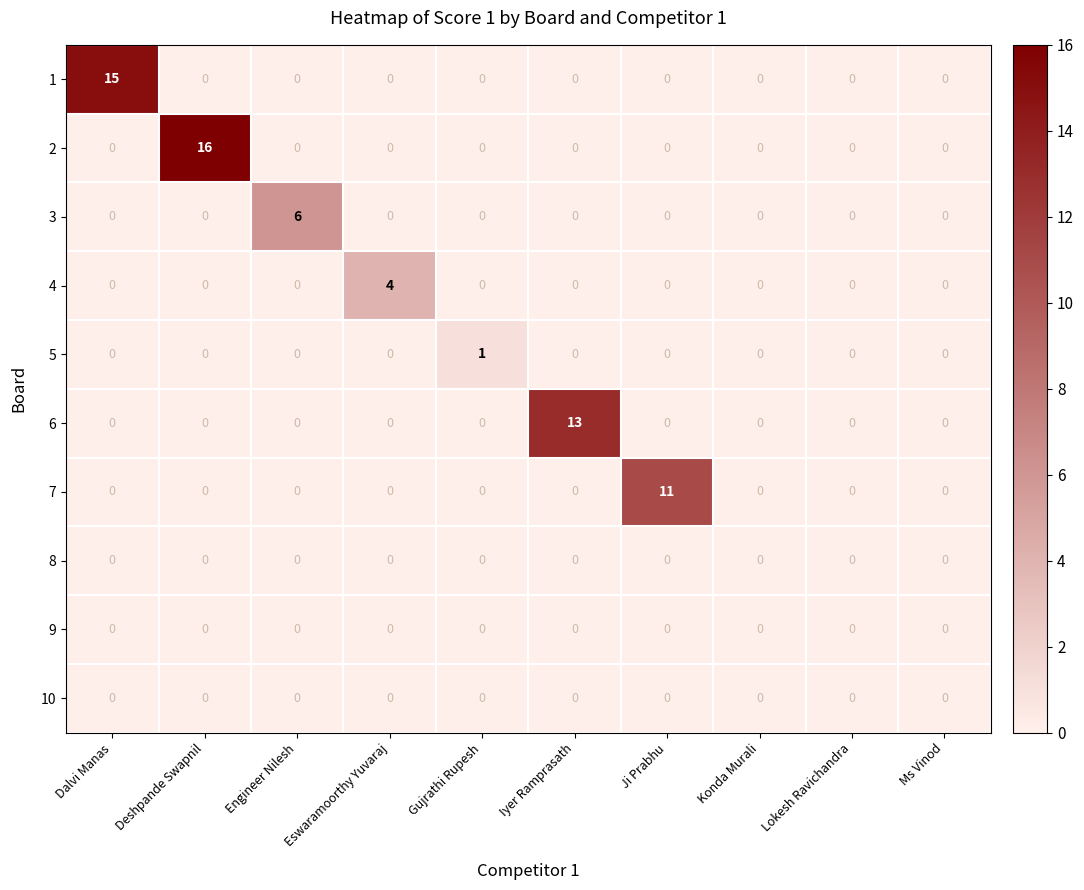

The value of 4 at Deshpande Swapnil is 0. True or false?

True